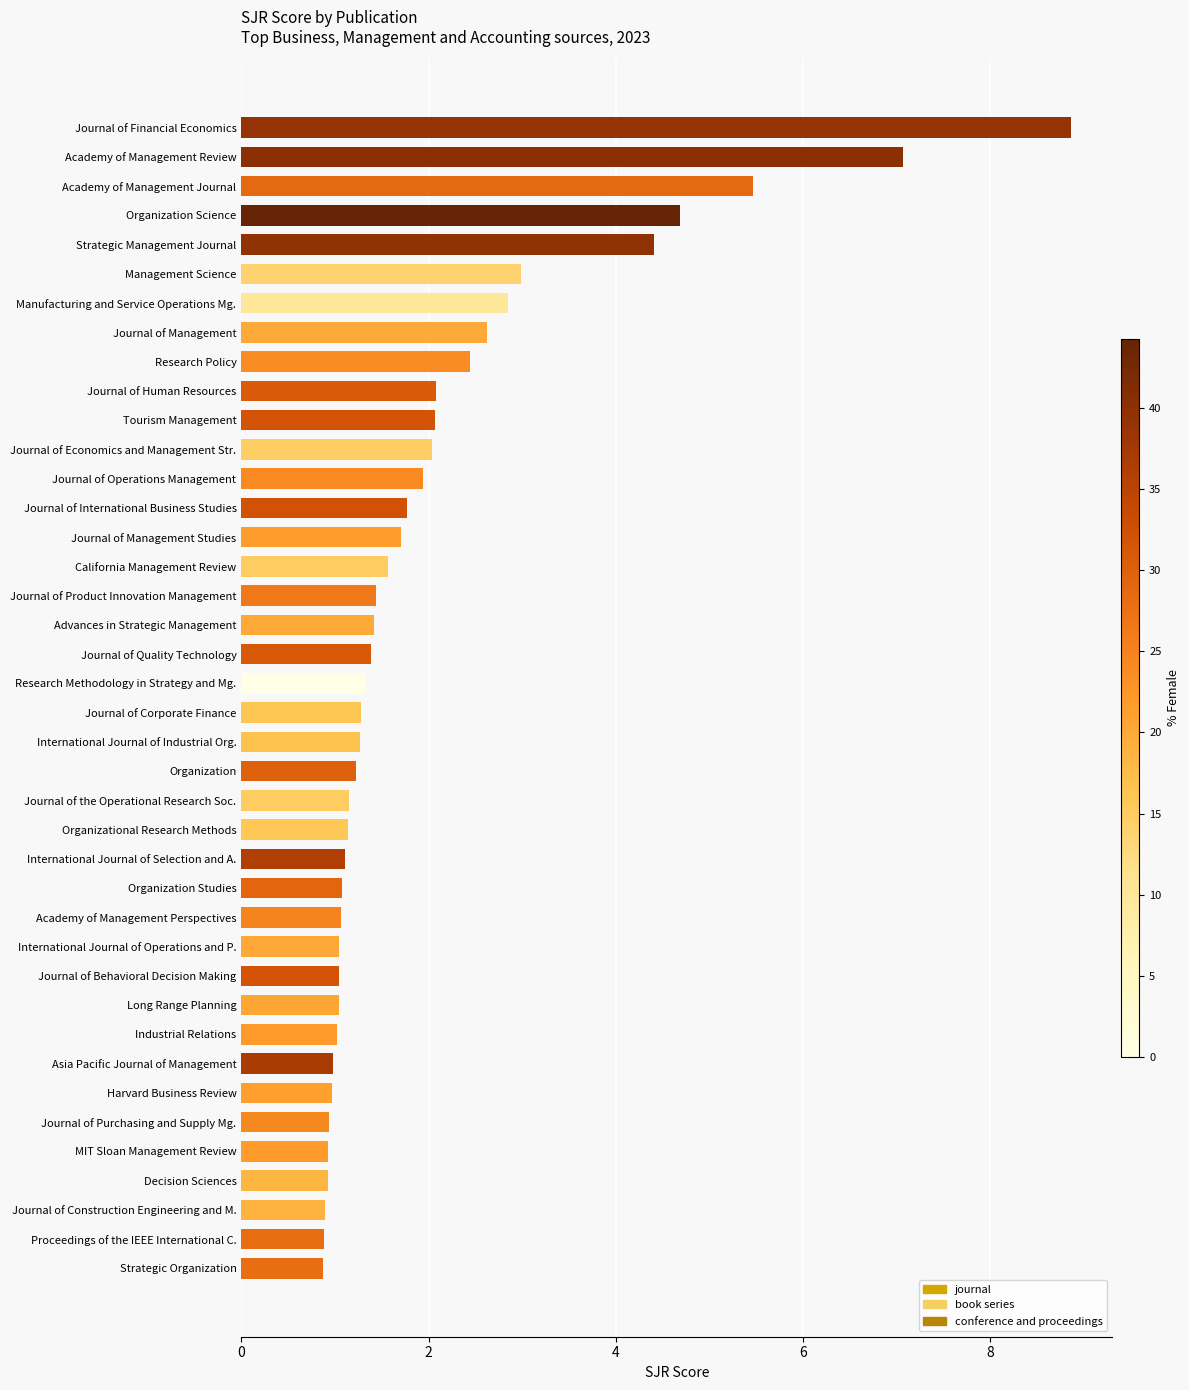

What is the difference between the maximum and second lowest values?

8.0